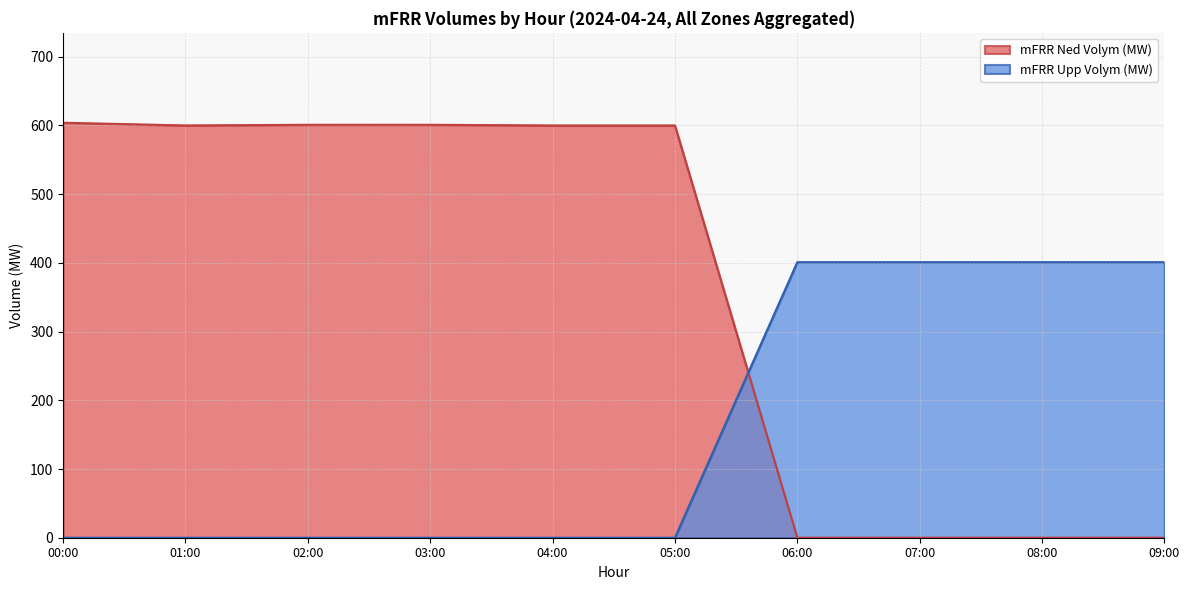

What is the label of the 3rd point from the left?

02:00